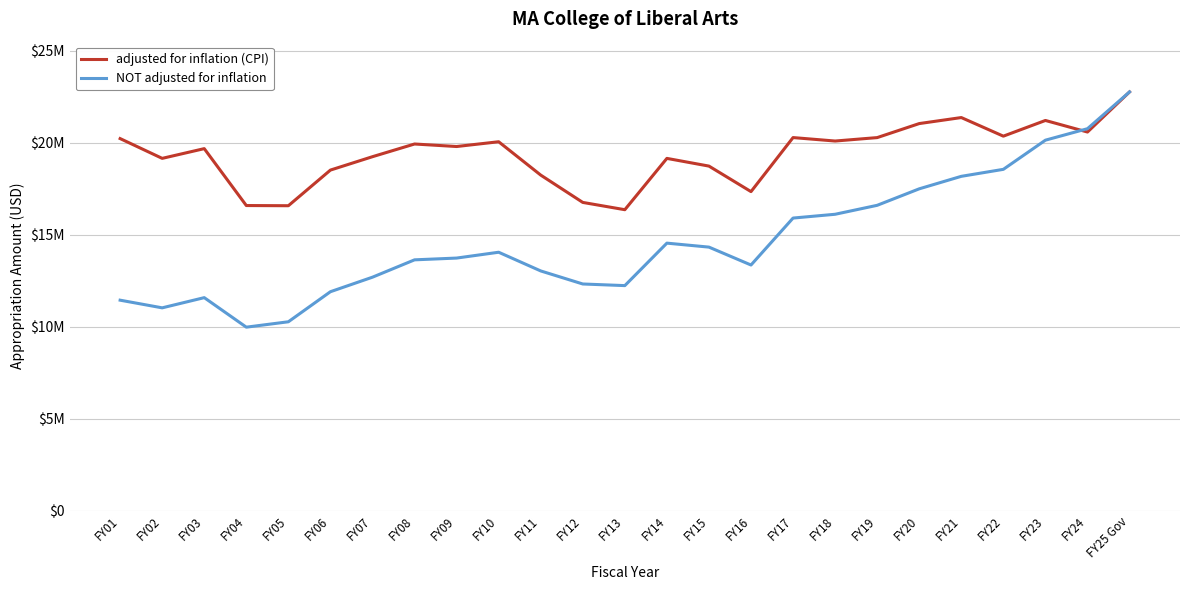

Reading left to right, extract all data points from this chart.

adjusted for inflation (CPI): FY01=20225734	FY02=19150770	FY03=19679481	FY04=16587269	FY05=16577018	FY06=18514150	FY07=19241684	FY08=19930989	FY09=19794548	FY10=20053666	FY11=18241894	FY12=16756905	FY13=16361027	FY14=19149385	FY15=18730648	FY16=17344040	FY17=20280338	FY18=20092615	FY19=20279161	FY20=21041479	FY21=21368536	FY22=20357283	FY23=21210460	FY24=20581538	FY25 Gov=22761133
NOT adjusted for inflation: FY01=11444233	FY02=11027870	FY03=11581976	FY04=9977448	FY05=10270873	FY06=11904426	FY07=12693766	FY08=13636275	FY09=13732591	FY10=14049290	FY11=13033513	FY12=12324128	FY13=12235777	FY14=14543911	FY15=14327671	FY16=13355159	FY17=15906676	FY18=16112713	FY19=16599451	FY20=17495657	FY21=18174298	FY22=18554535	FY23=20139258	FY24=20763485	FY25 Gov=22761133